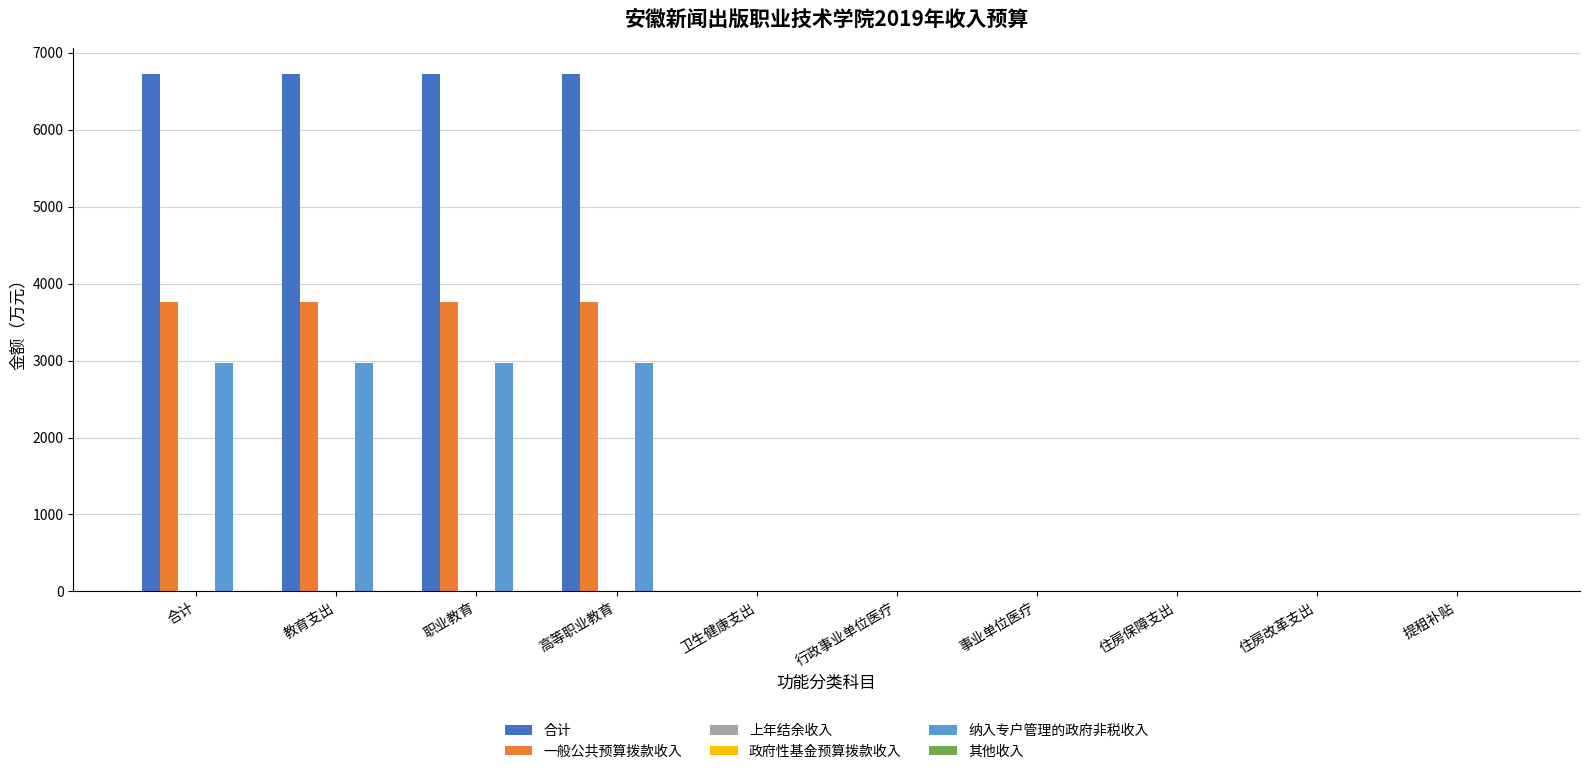

How many categories are shown in the chart?

10